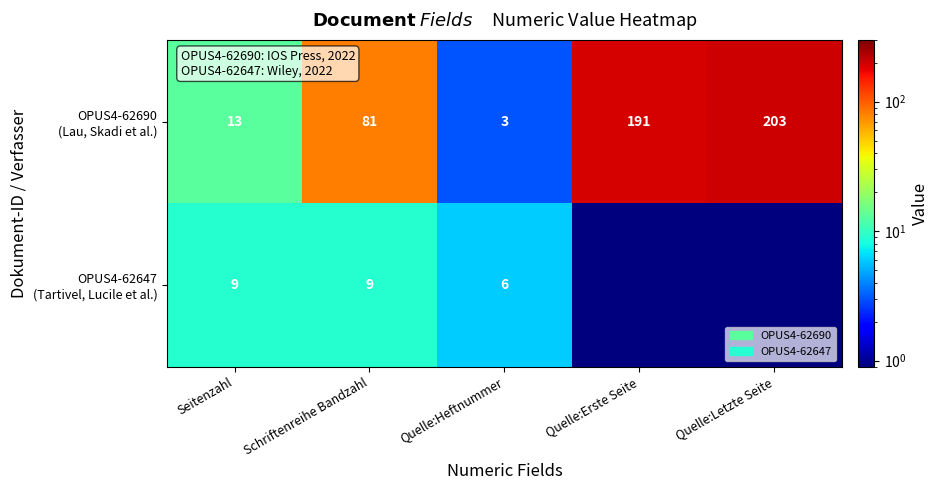

What is the difference between the highest and lowest values at Seitenzahl?

4.0